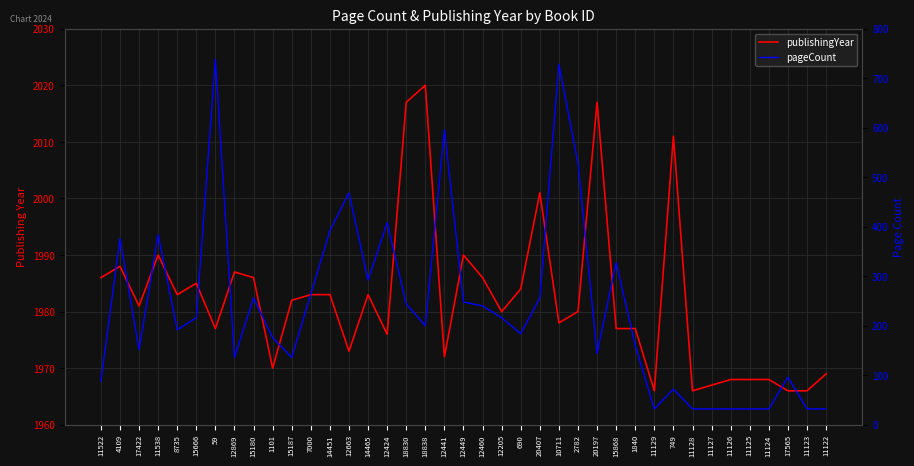

At which category does pageCount reach its first local valley?

17422